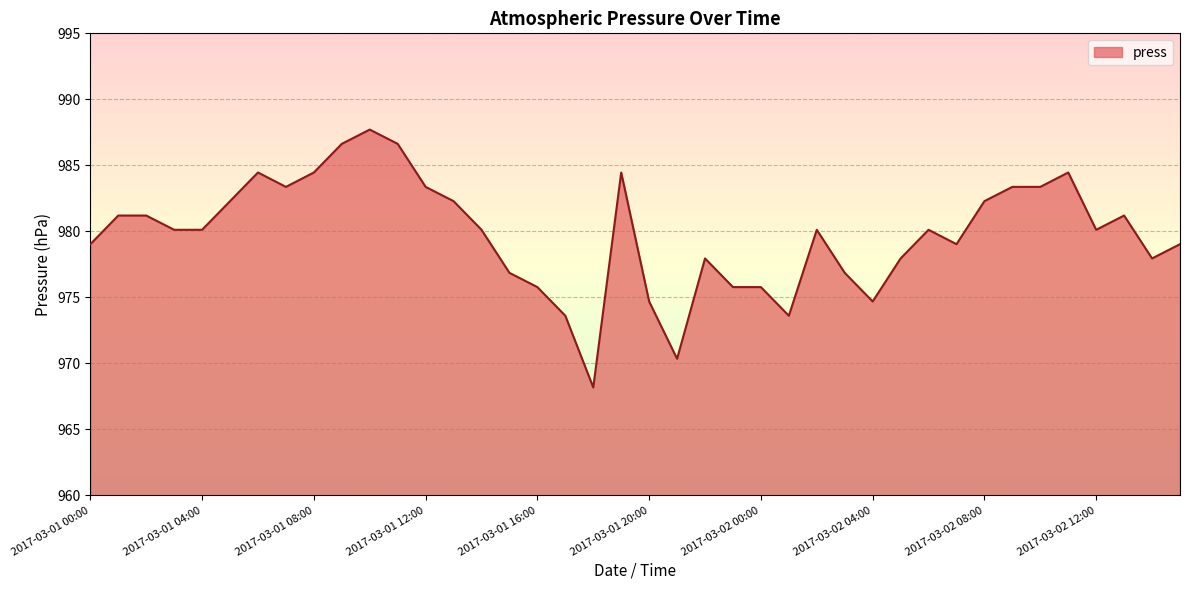

What is the smallest value displayed?

968.2